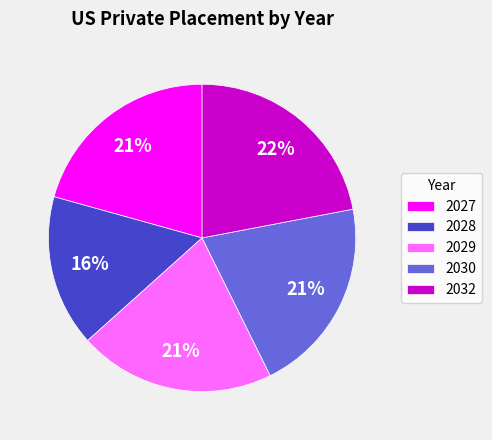

Approximately how many times larger is the value at 2028 compared to 2029?

0.8